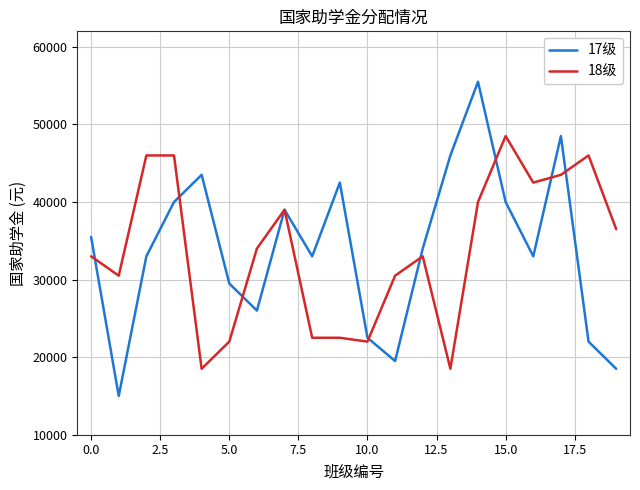

Which series has the widest spread of values?

17级